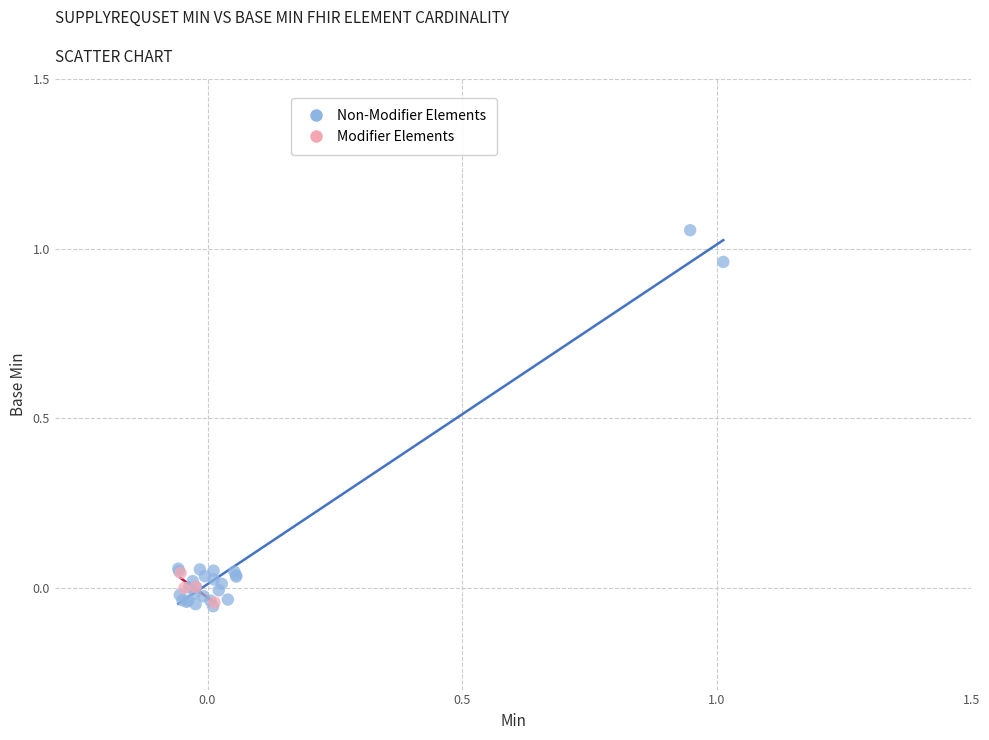

Which series has the largest Y range (max minus min)?

Non-Modifier Elements